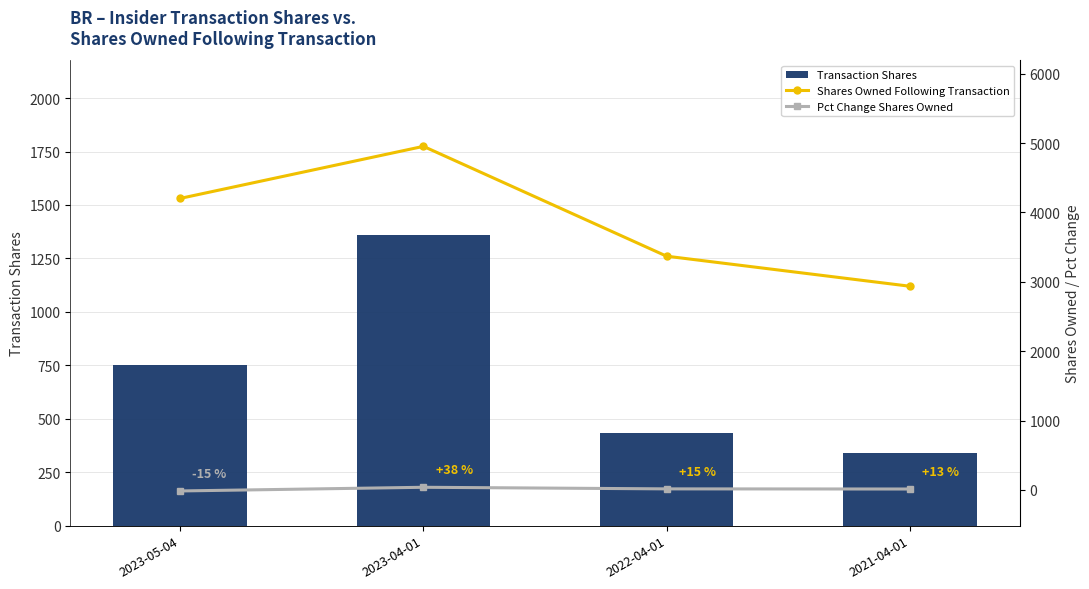

Between 2023-05-04 and 2021-04-01, which series saw the biggest shift?

Shares Owned Following Transaction